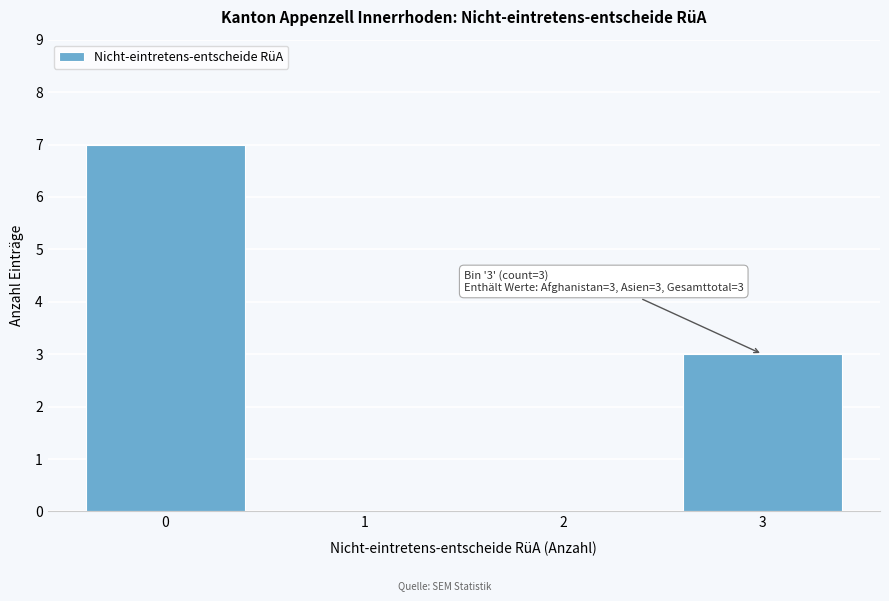

Reading left to right, extract all data points from this chart.

0=7	1=0	2=0	3=3